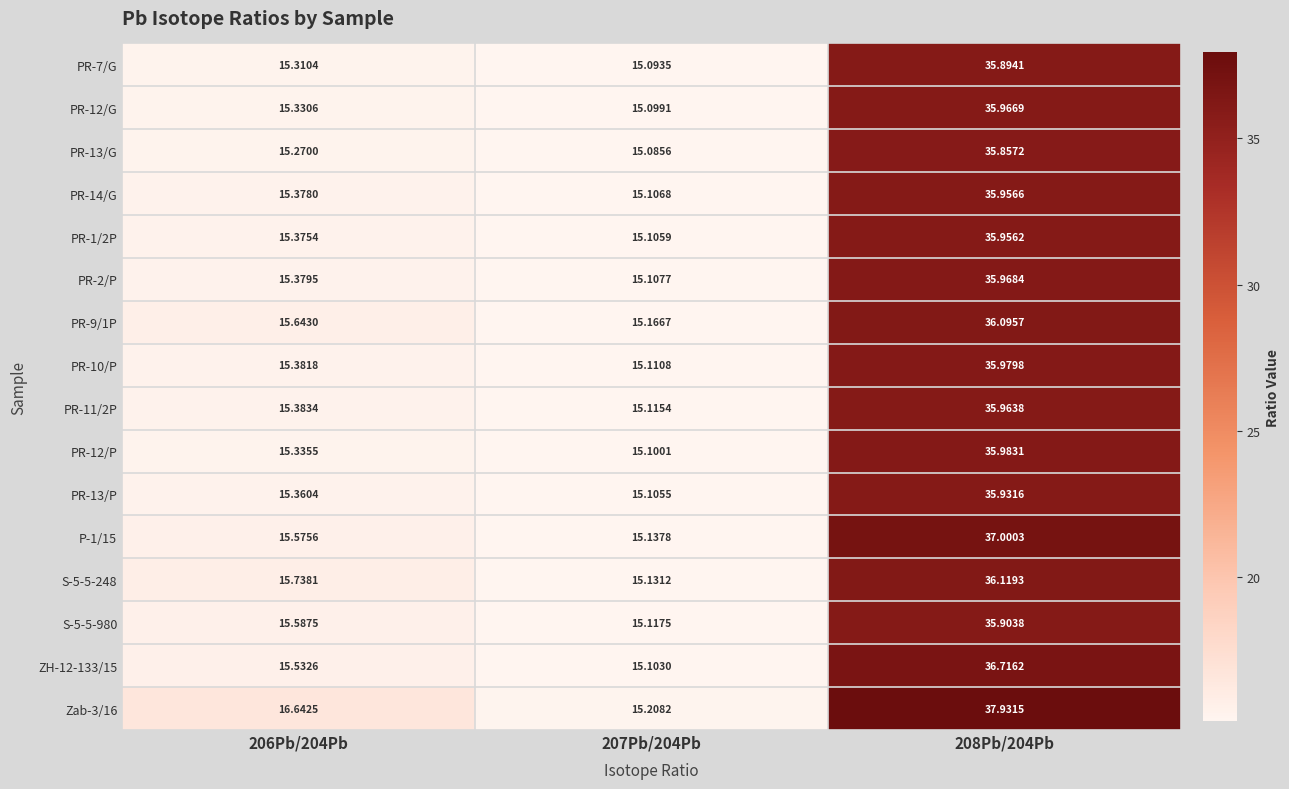

Between 207Pb/204Pb and 208Pb/204Pb, which series saw the biggest shift?

Zab-3/16